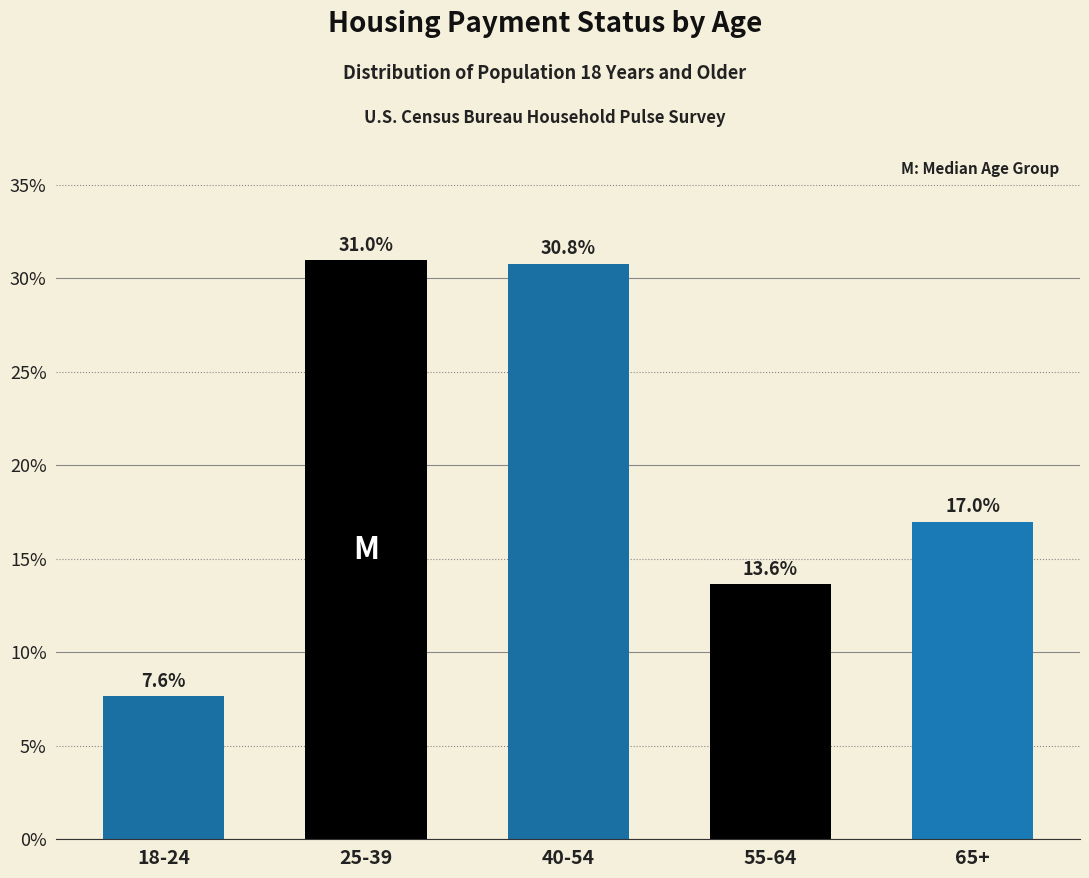

Reading left to right, extract all data points from this chart.

7.6	31.0	30.8	13.6	17.0